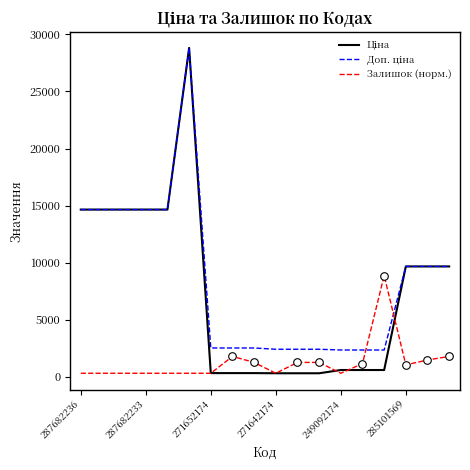

What is the greatest value displayed?

28821.8